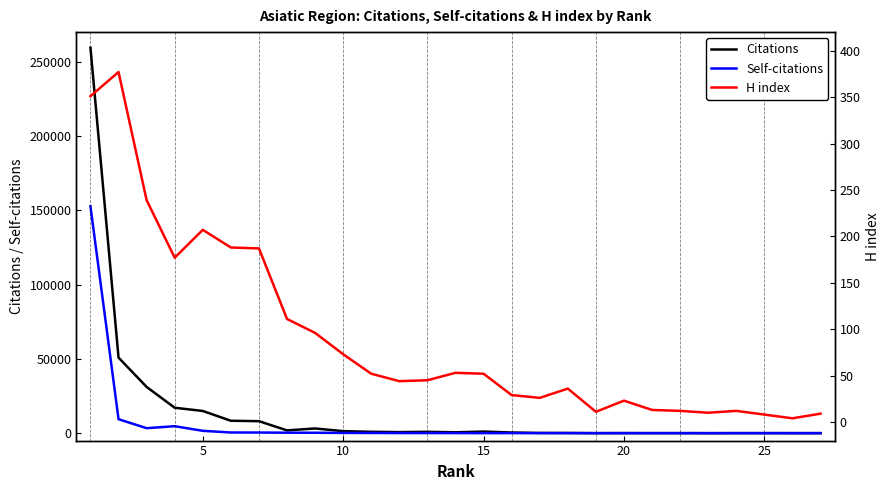

Rank the series by their average value, from highest to lowest.

Citations, Self-citations, H index